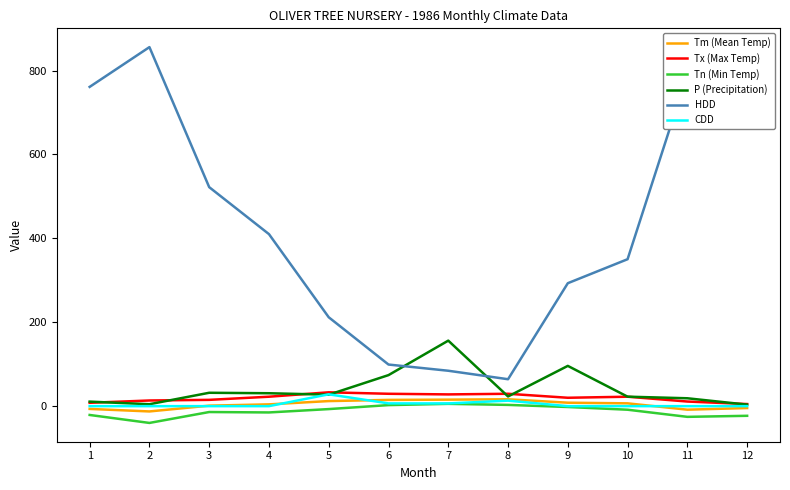

What is the approximate value of HDD at 4?

410.1